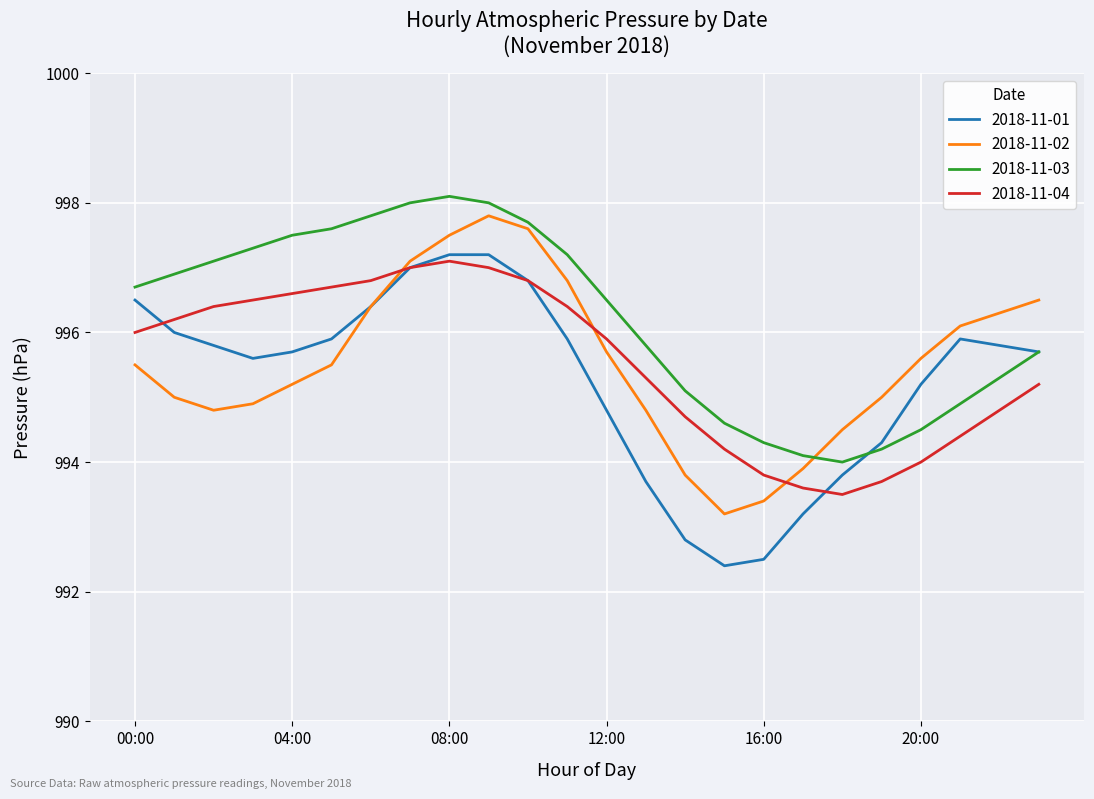

Is this an area chart (filled region under the line)?

No